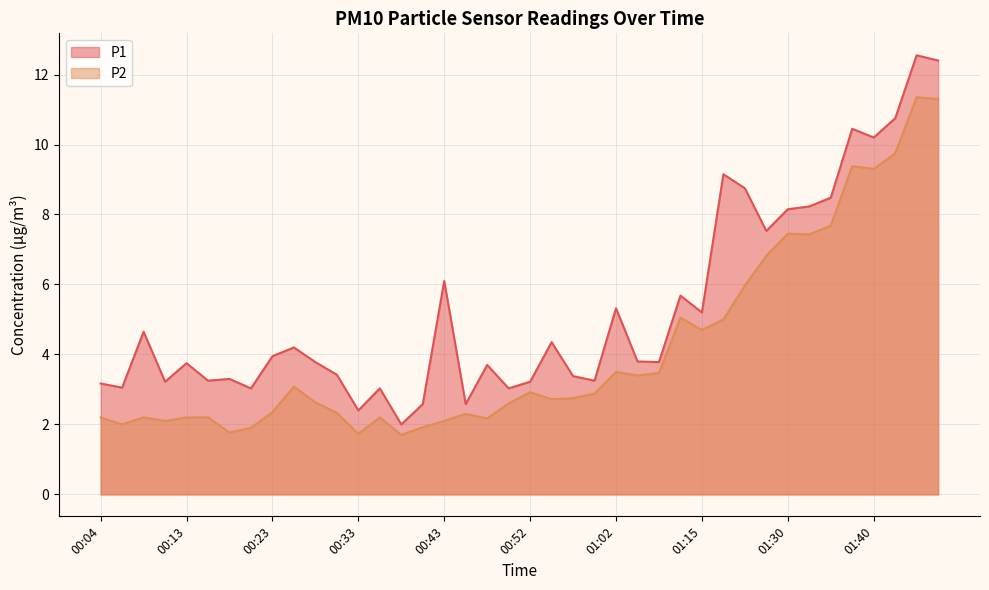

At 01:44, list the series in order from largest to smallest.

P1, P2